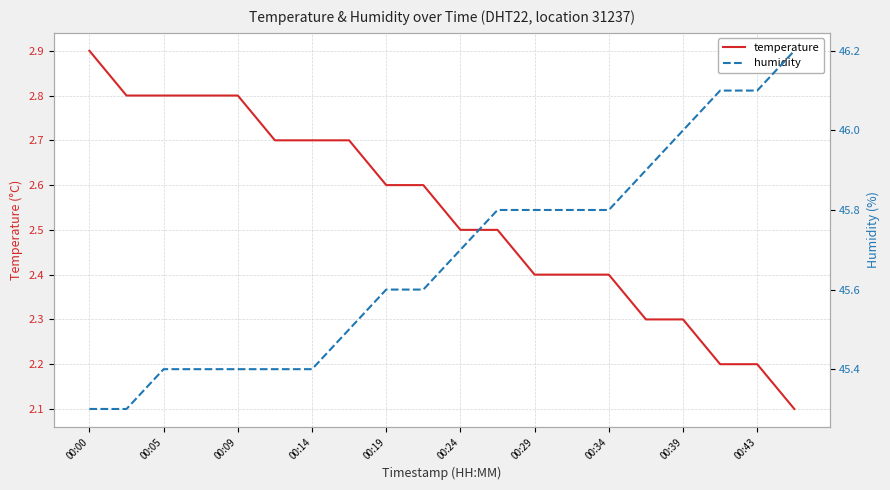

What are all the series names shown in the legend?

temperature, humidity